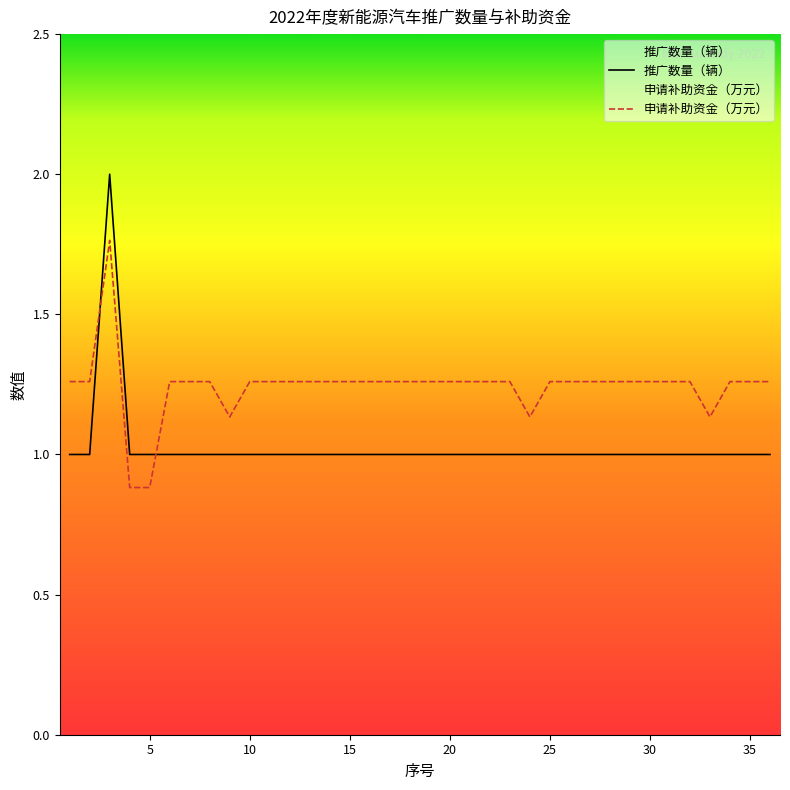

What is the sum of the 申请补助资金（万元） values at 24 and 15?

2.4